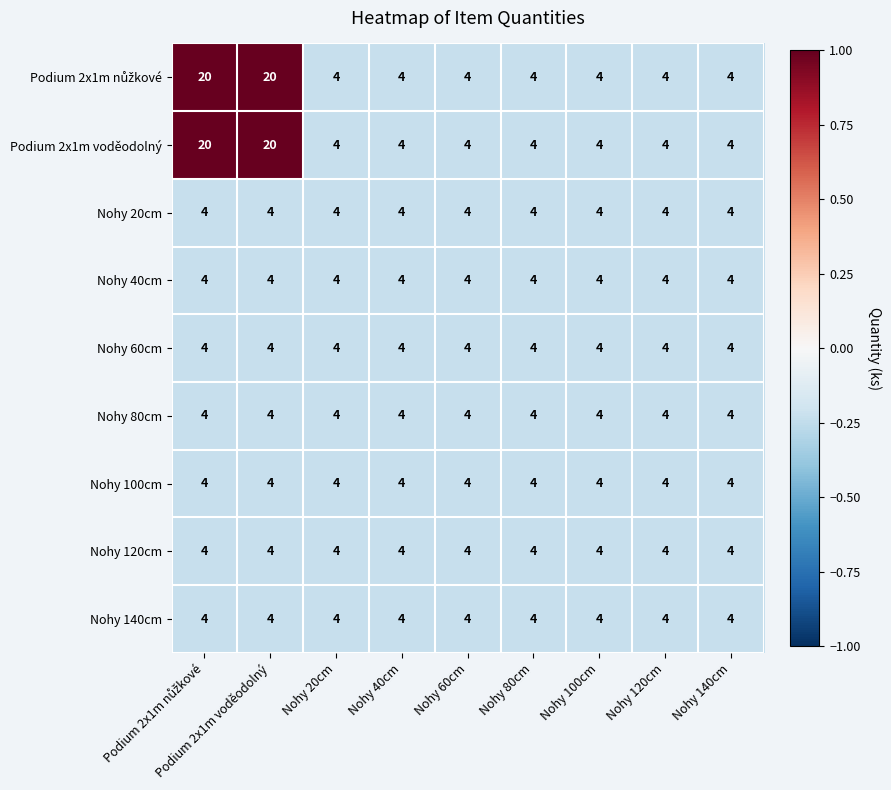

Read the Nohy 20cm value at Nohy 120cm.

4